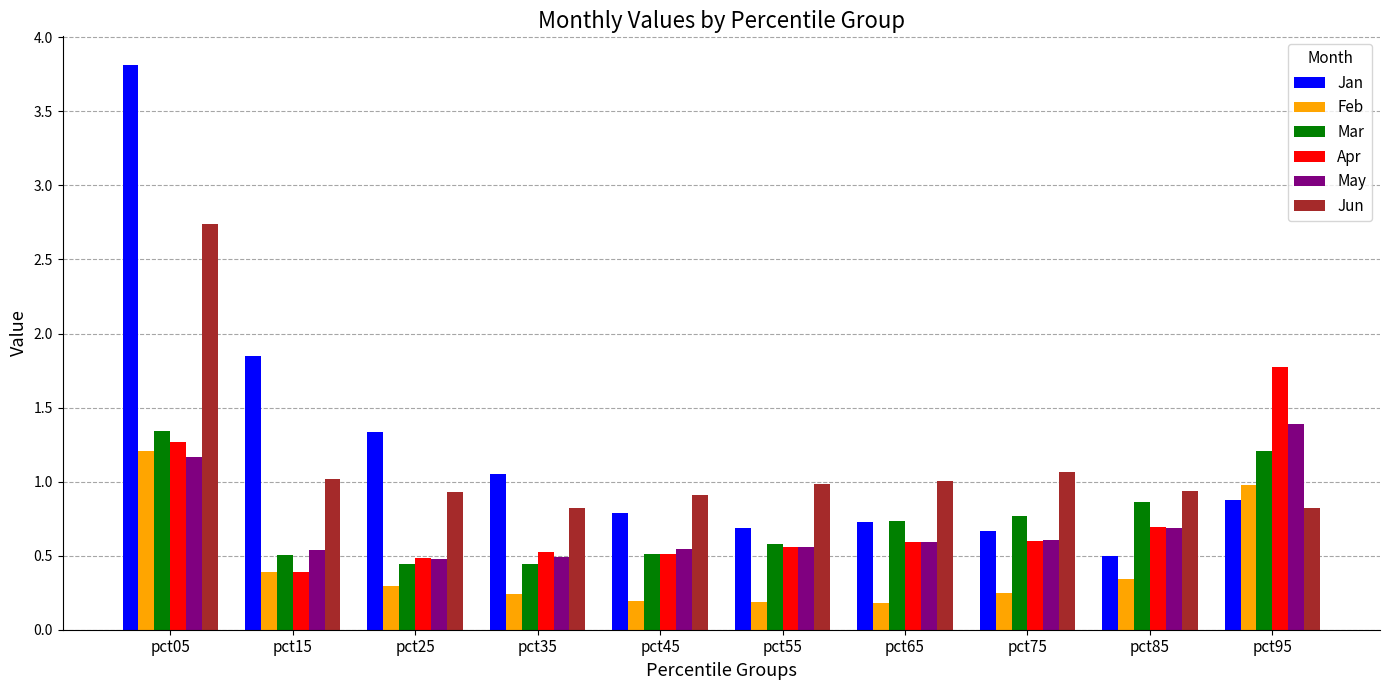

What is the difference between the Jun values at pct35 and pct05?

1.9